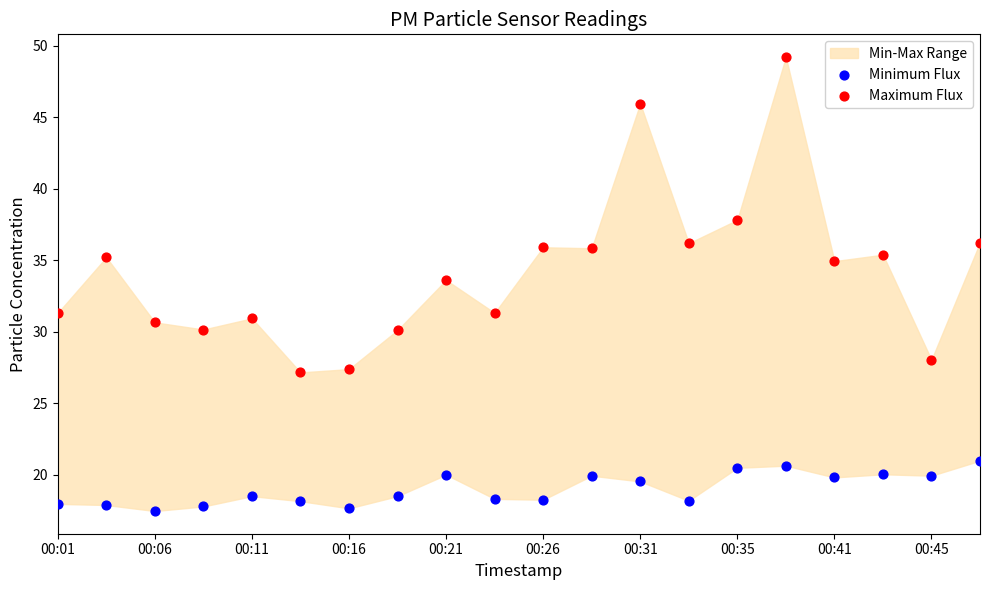

What is the X range (max minus min) for the scatter plot?

1.0